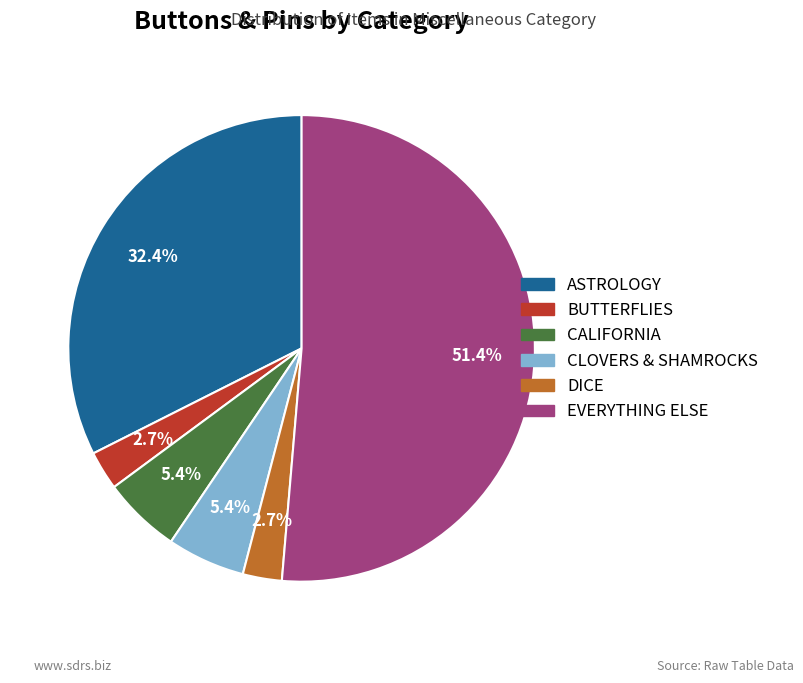

What percentage is the CALIFORNIA slice, to the nearest percent?

5%